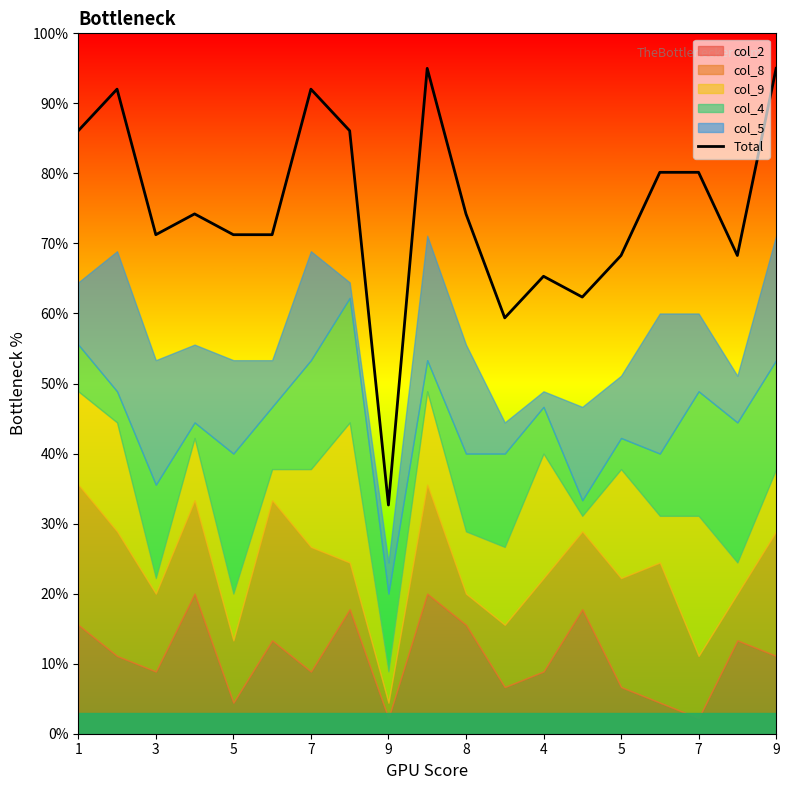

Does the chart display data point markers on the line(s)?

No